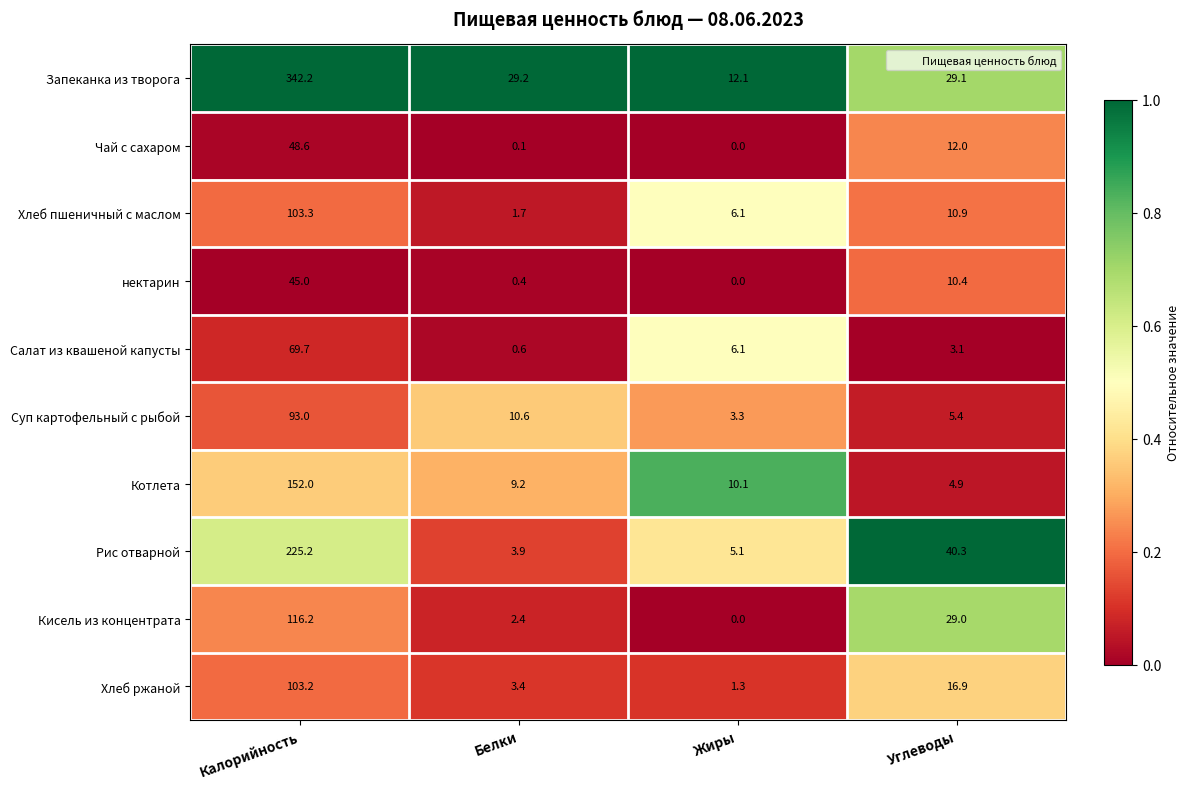

At Углеводы, list the series in order from largest to smallest.

Рис отварной, Запеканка из творога, Кисель из концентрата, Хлеб ржаной, Чай с сахаром, Хлеб пшеничный с маслом, нектарин, Суп картофельный с рыбой, Котлета, Салат из квашеной капусты